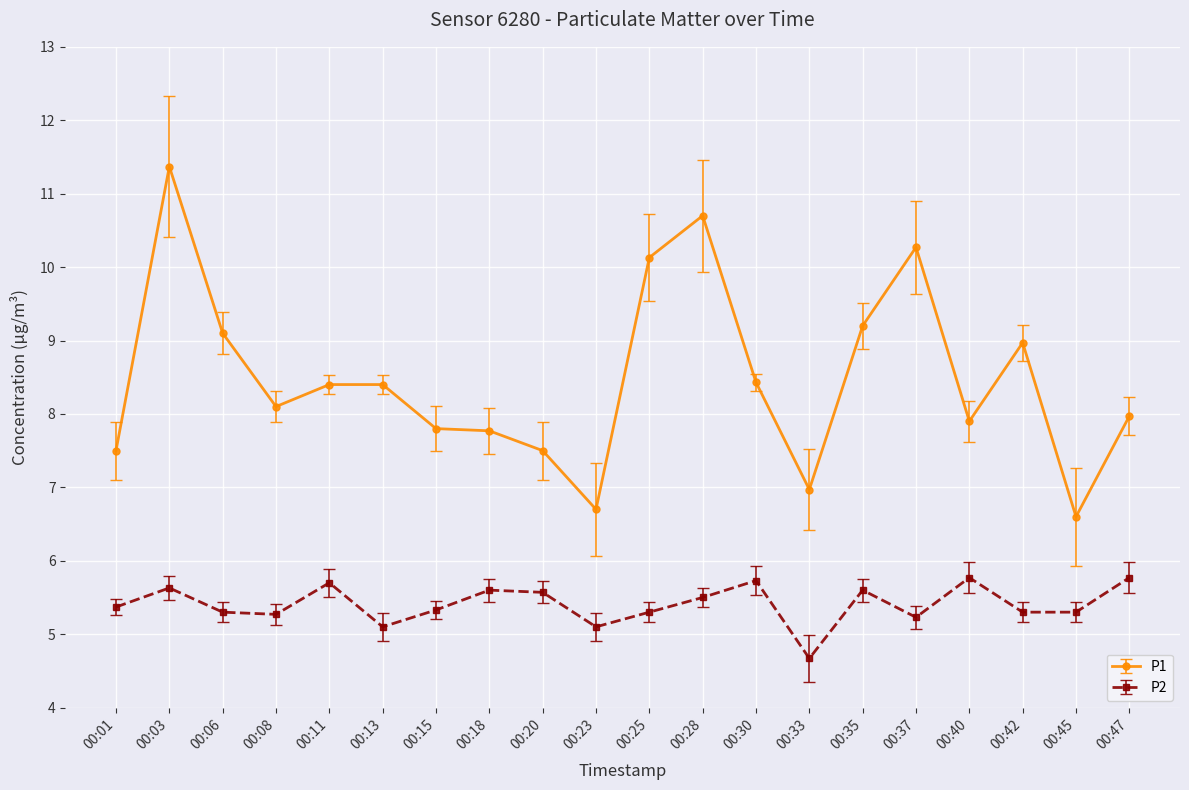

What is the spread (max minus min) of values at 00:08?

2.8